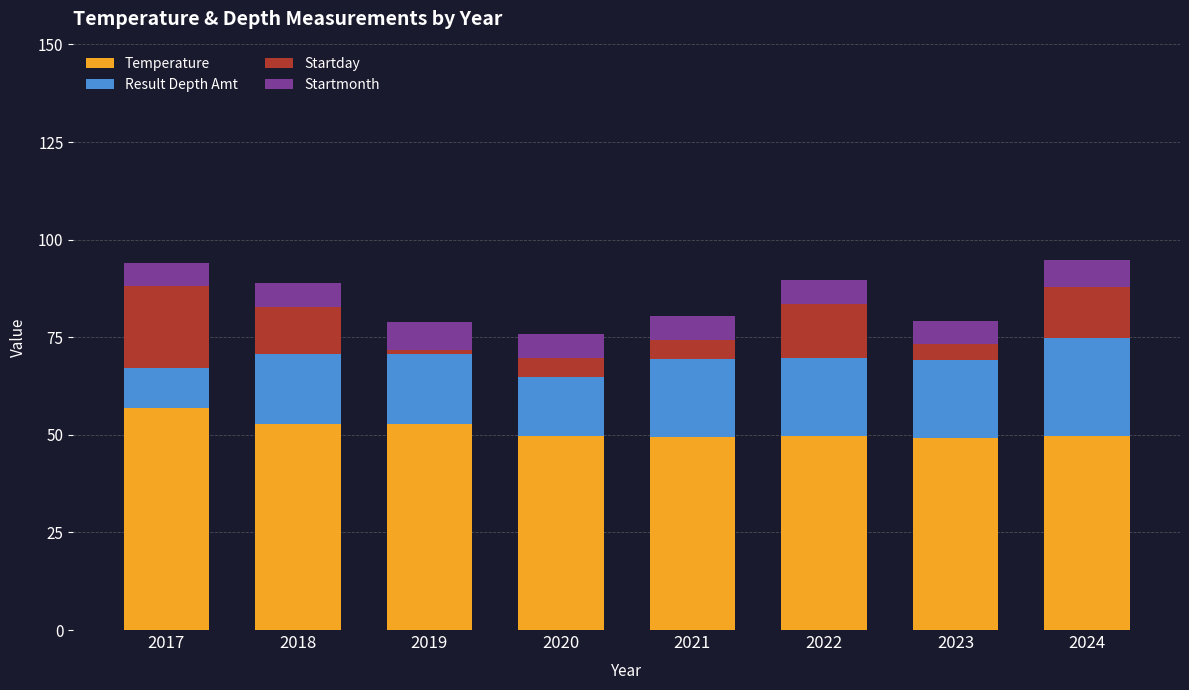

What is the lowest value of the Temperature series?

49.2